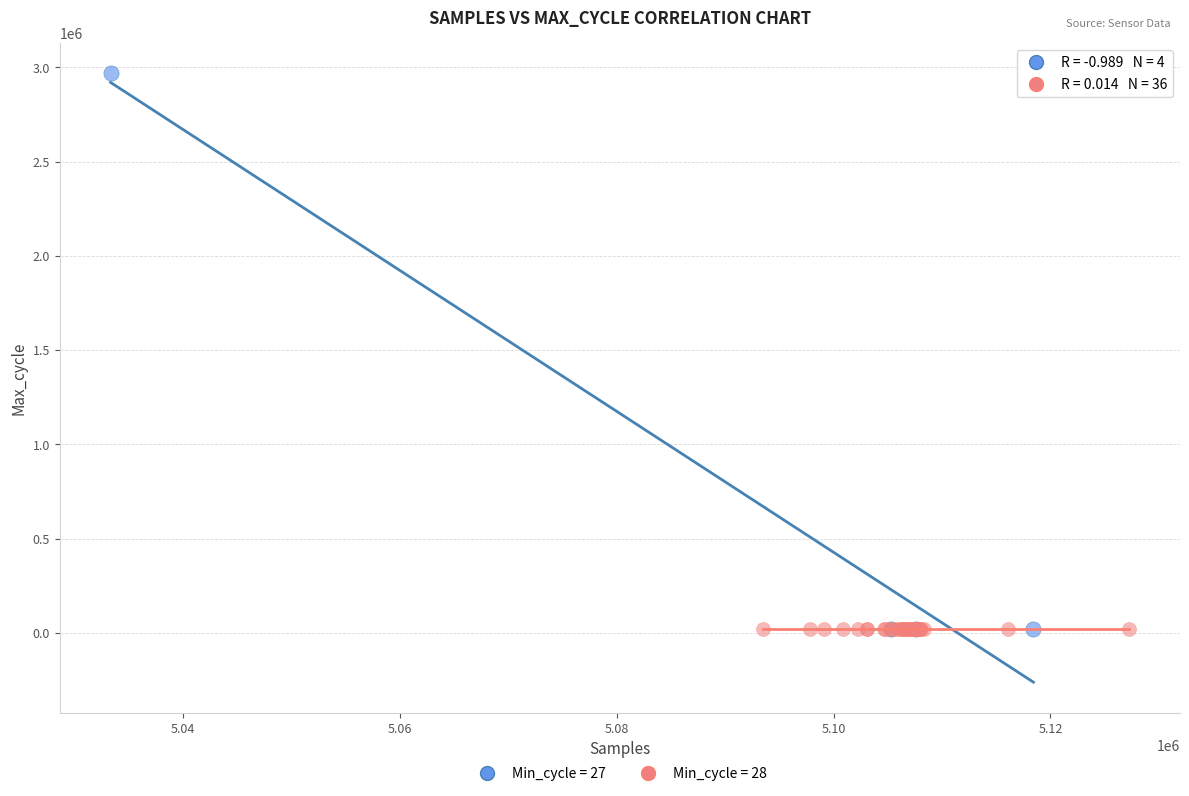

What are all the series names shown in the legend?

Min_cycle = 27, Min_cycle = 28